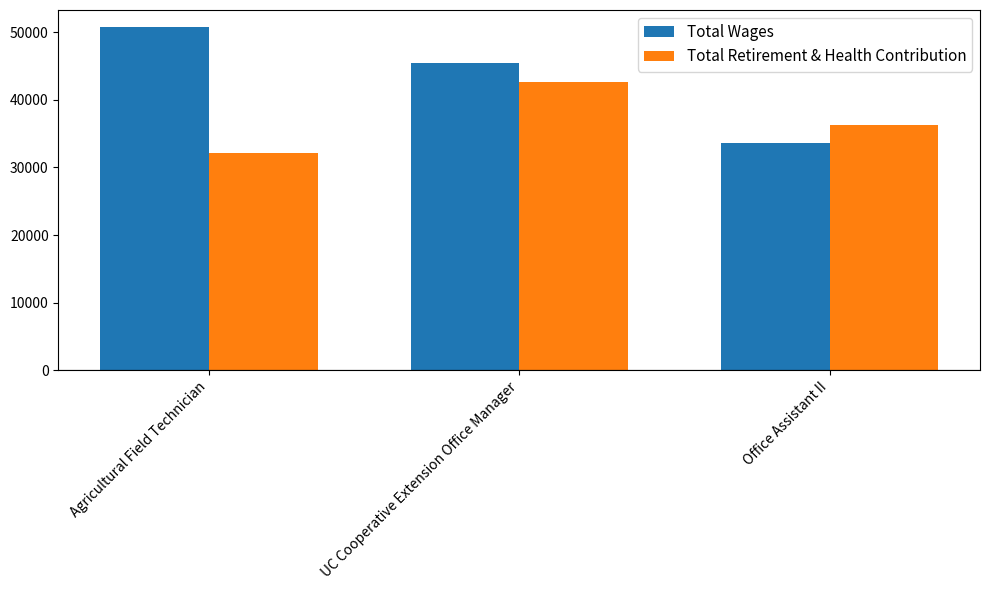

List the series in order of their peak value, lowest first.

Total Retirement & Health Contribution, Total Wages